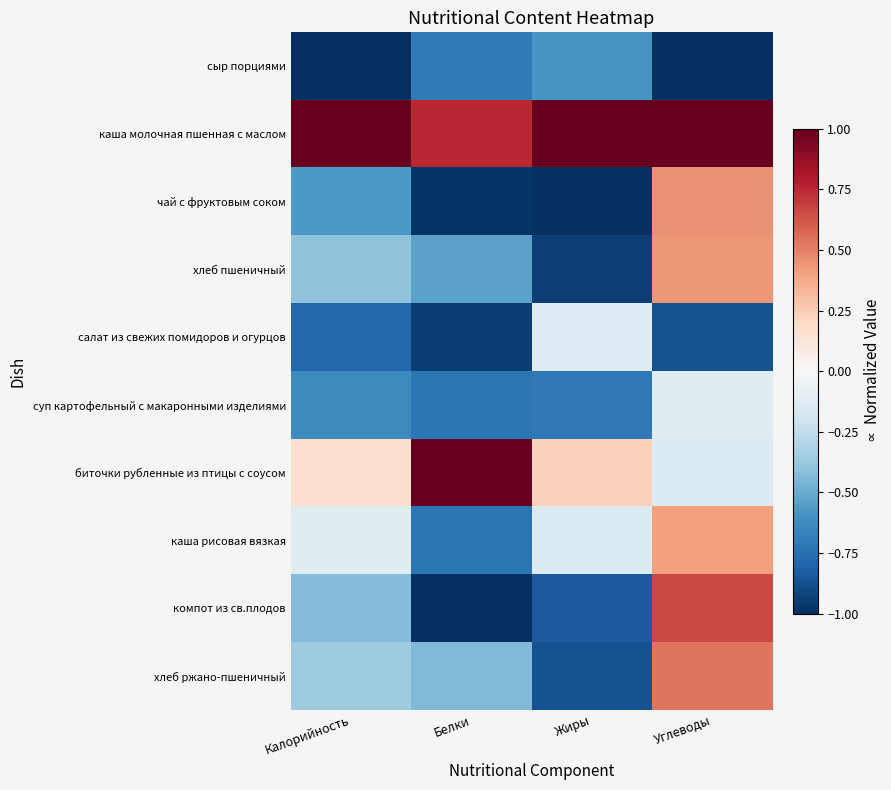

Which series changed the most between Белки and Углеводы?

компот из св.плодов